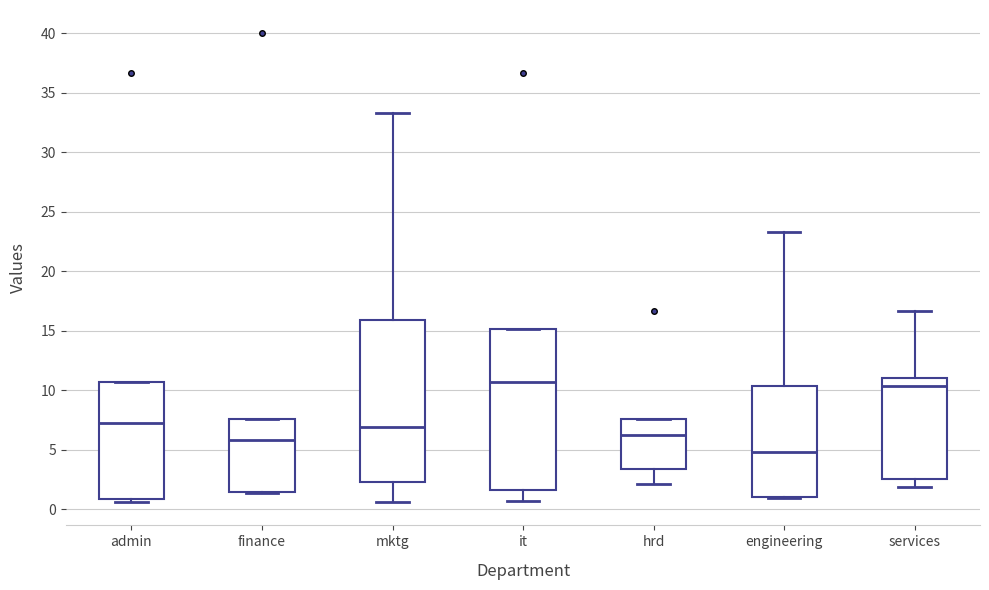

Reading left to right, transcribe this box plot: for each box, give where its median line is, the range the box spans, and where its two whiskers end, as read against the y-axis. The values are not printed on the chart, so give them approximately, as read against the axis.

admin: median 7.0, box 1.0 to 10.5, whiskers 0.5 to 10.5
finance: median 6.0, box 1.5 to 7.5, whiskers 1.5 to 7.5
mktg: median 7.0, box 2.5 to 16.0, whiskers 0.5 to 33.5
it: median 10.5, box 1.5 to 15.0, whiskers 0.5 to 15.0
hrd: median 6.0, box 3.5 to 7.5, whiskers 2.0 to 7.5
engineering: median 5.0, box 1.0 to 10.5, whiskers 1.0 to 23.5
services: median 10.5, box 2.5 to 11.0, whiskers 2.0 to 16.5